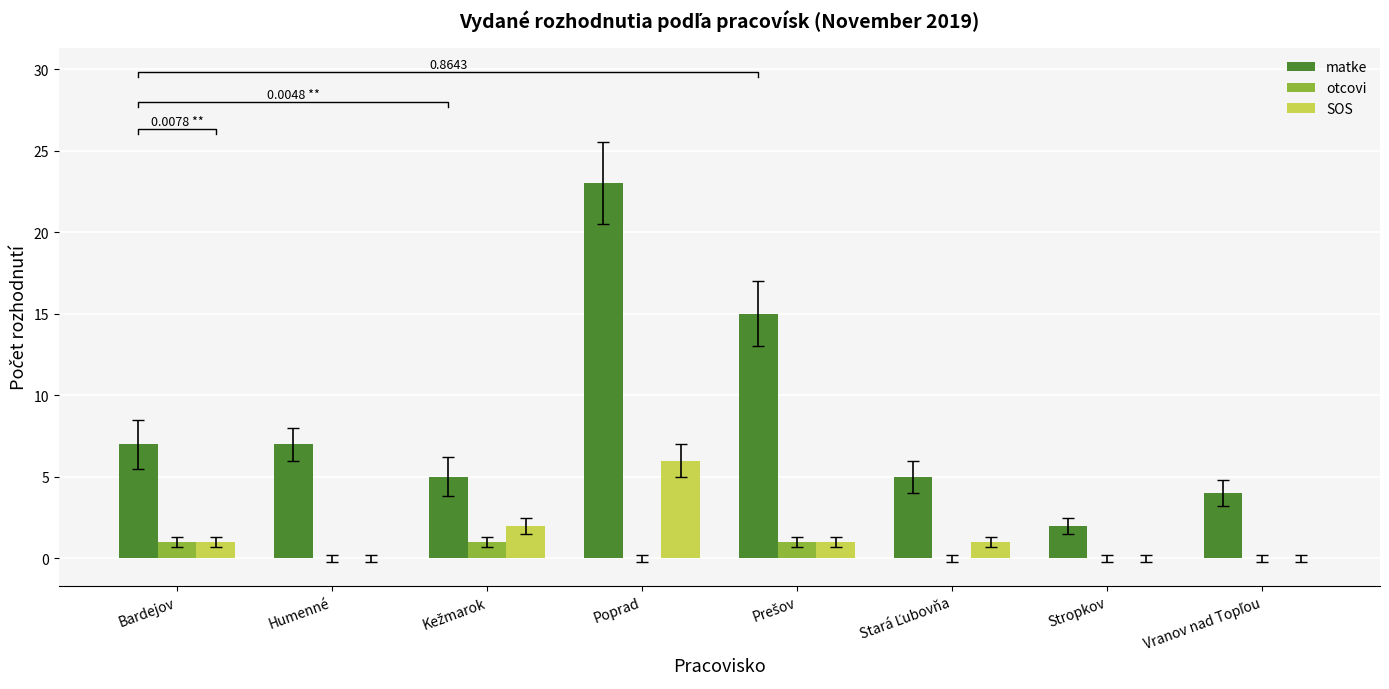

What is the sum of all SOS values?

11